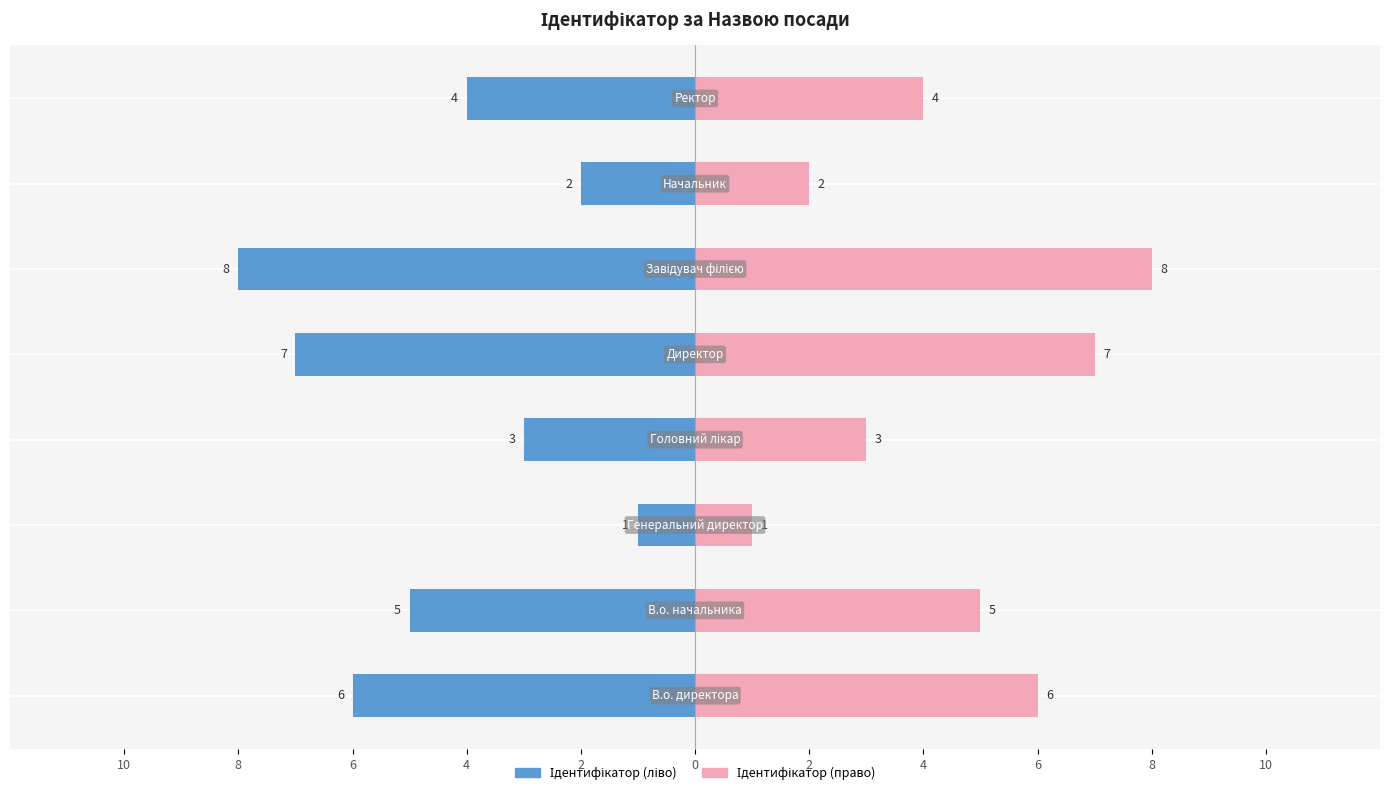

The chart shows a value of 7 at Директор. True or false?

True